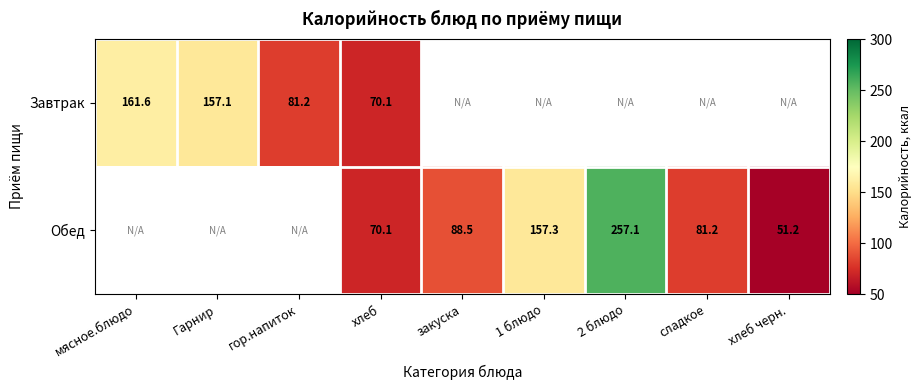

Read the Обед value at 1 блюдо.

157.3